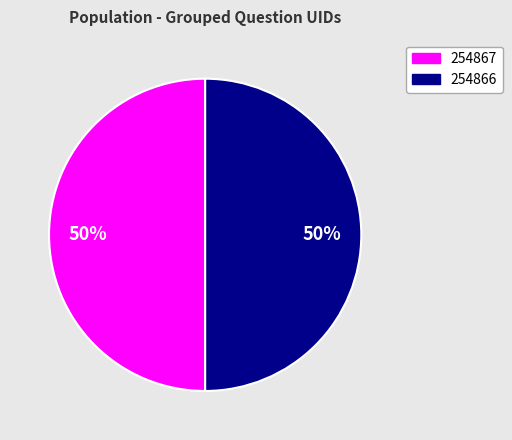

To the nearest percent, what percentage of the pie is 254867?

50%